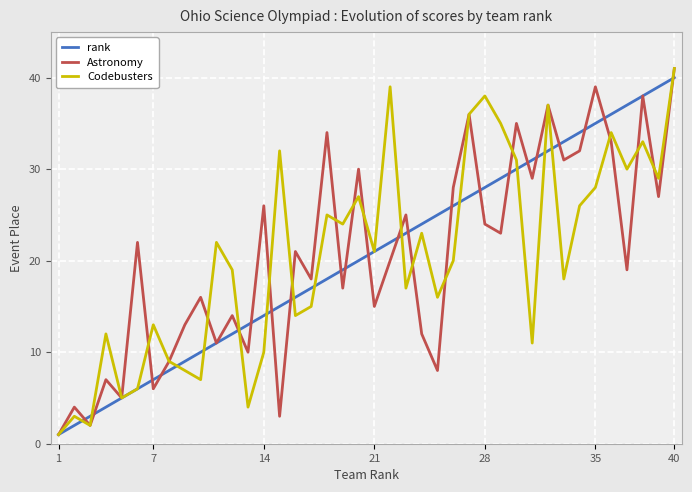

What is the maximum value shown in the chart?

41